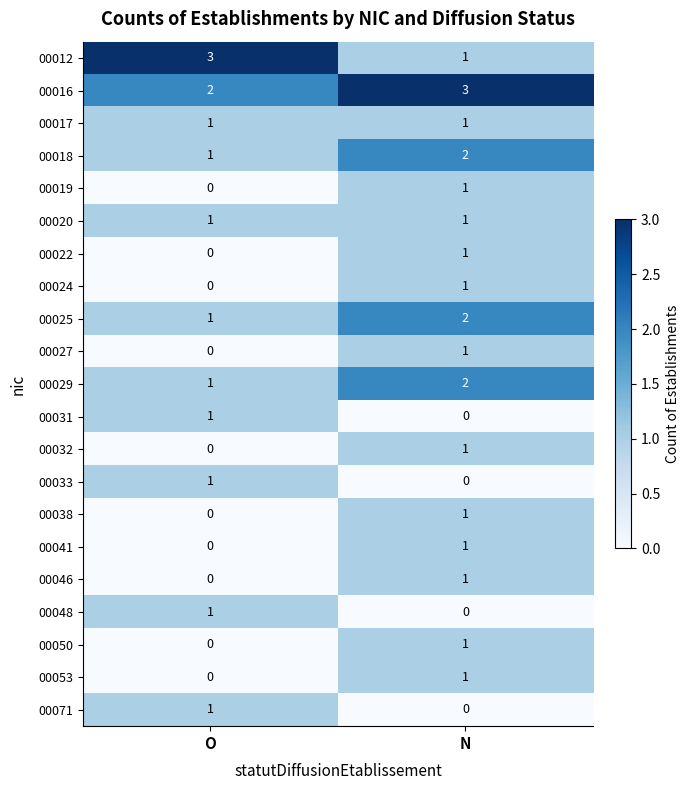

Count the number of categories in the chart.

2